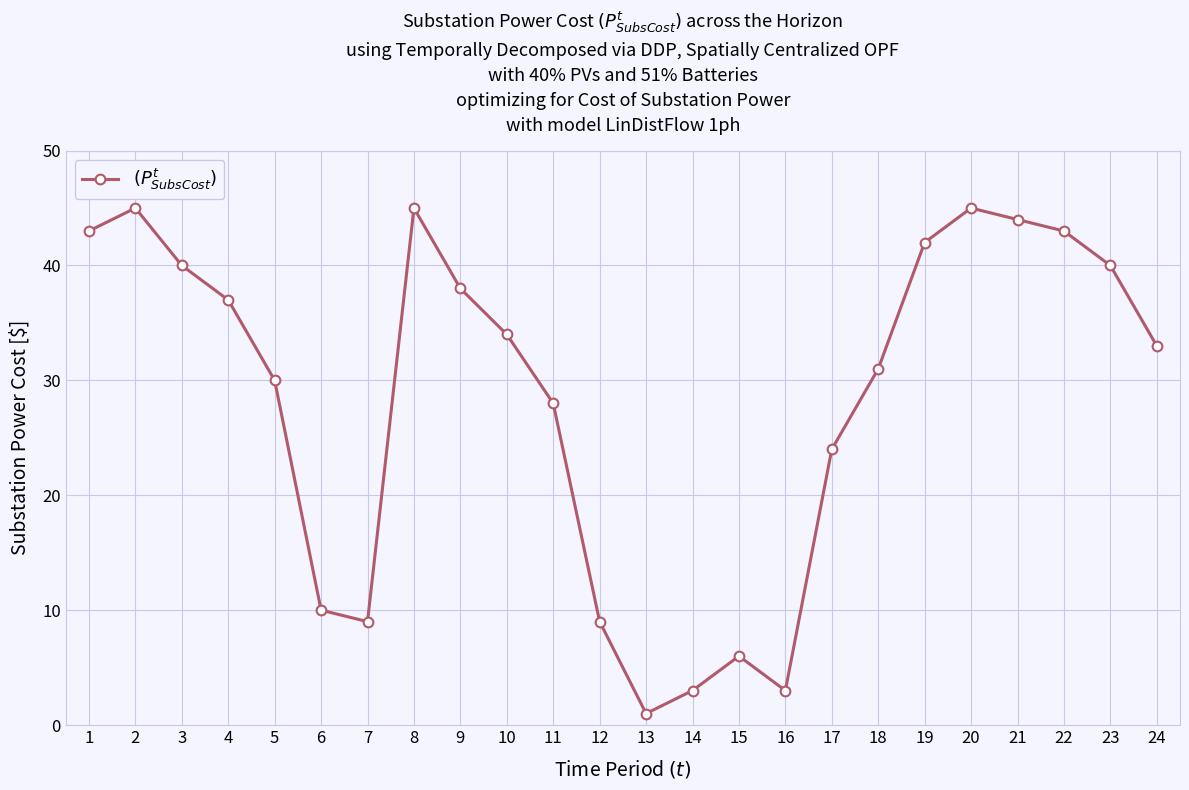

What is the difference between the second highest and second lowest values?

42